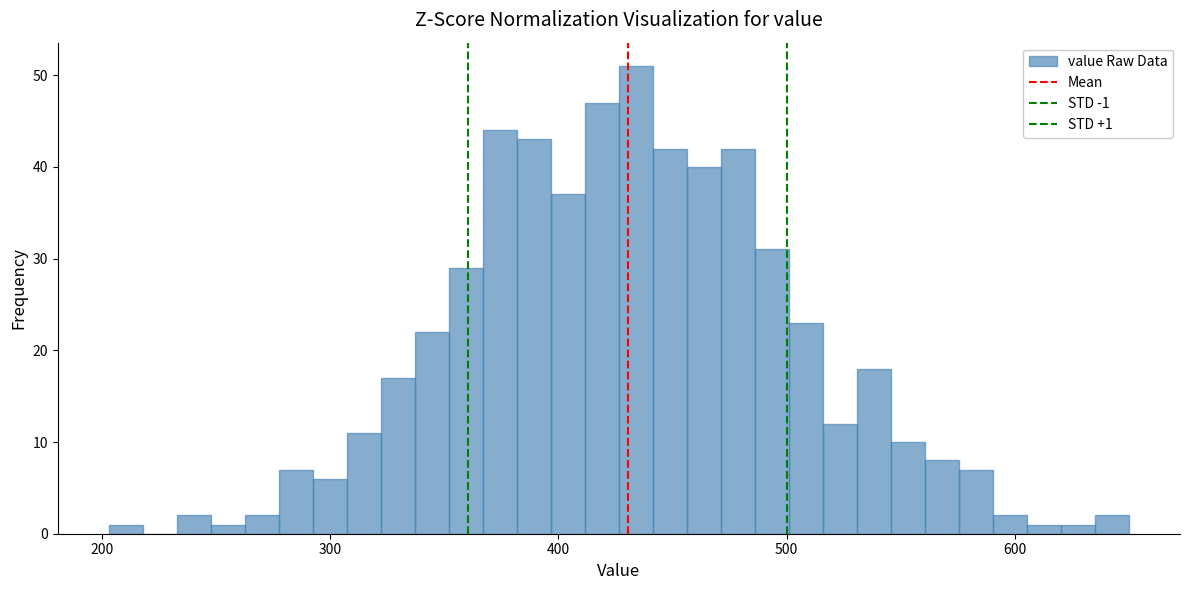

Read against the x-axis, roughly where is the centre of the tallest bar?

430